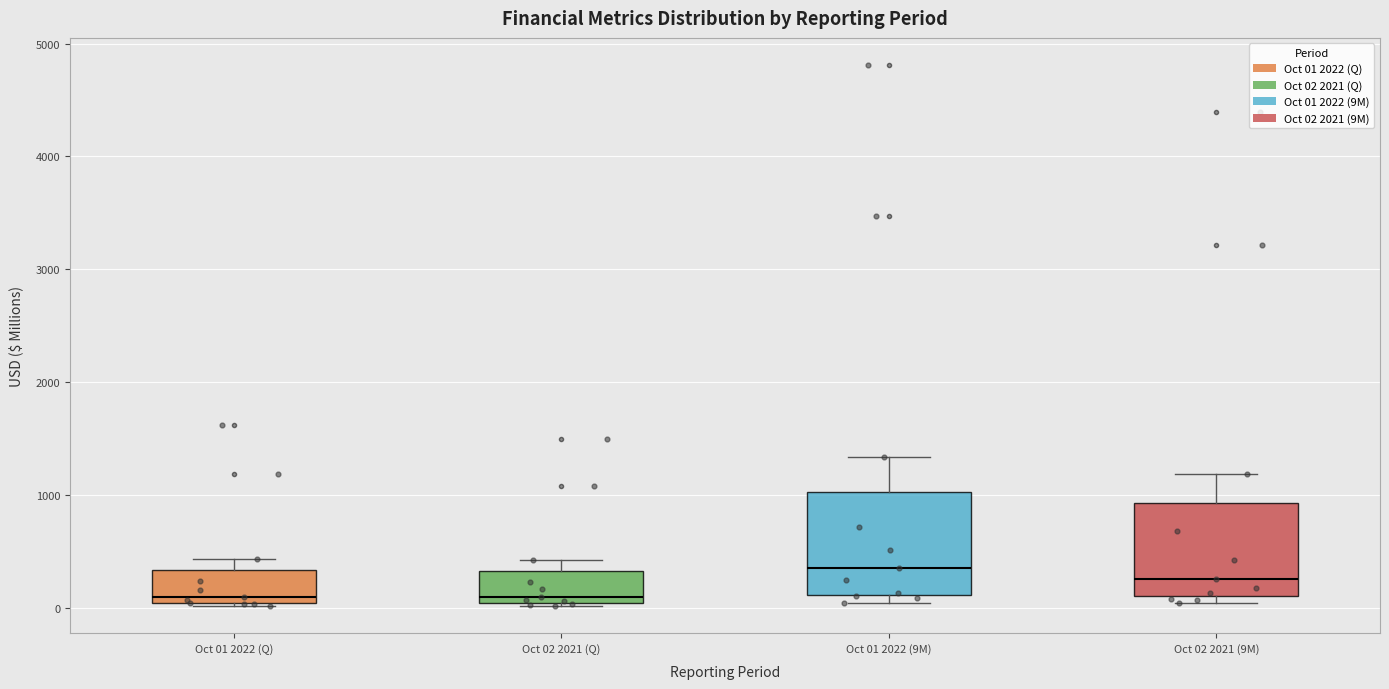

Reading left to right, transcribe this box plot: for each box, give where its median line is, the range the box spans, and where its two whiskers end, as read against the y-axis. The values are not printed on the chart, so give them approximately, as read against the axis.

Oct 01 2022 (Q): median 100, box 0 to 300, whiskers 0 to 400
Oct 02 2021 (Q): median 100, box 0 to 300, whiskers 0 (just below the box's lower edge) to 400
Oct 01 2022 (9M): median 300, box 100 to 1000, whiskers 0 to 1300
Oct 02 2021 (9M): median 300, box 100 to 900, whiskers 0 to 1200